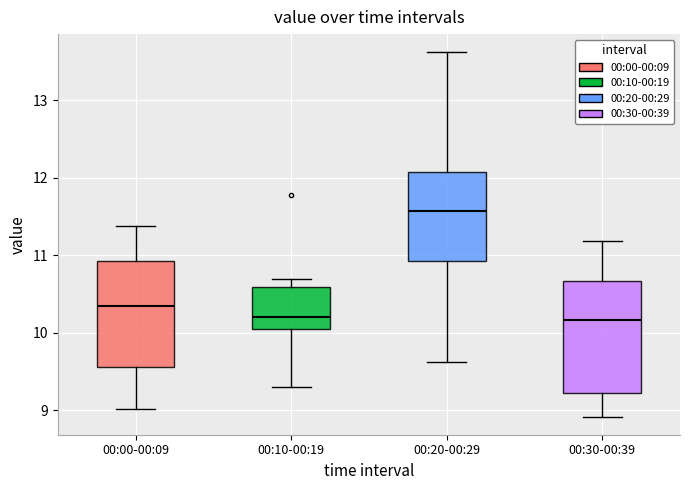

Reading left to right, read every box against the y-axis: the position of its median line, the range the box covers, and the ends of its whiskers. The values are not printed on the chart, so give them approximately, as read against the axis.

00:00-00:09: median 10.3, box 9.6 to 10.9, whiskers 9.0 to 11.4
00:10-00:19: median 10.2, box 10.0 to 10.6, whiskers 9.3 to 10.7
00:20-00:29: median 11.6, box 10.9 to 12.1, whiskers 9.6 to 13.6
00:30-00:39: median 10.2, box 9.2 to 10.7, whiskers 8.9 to 11.2